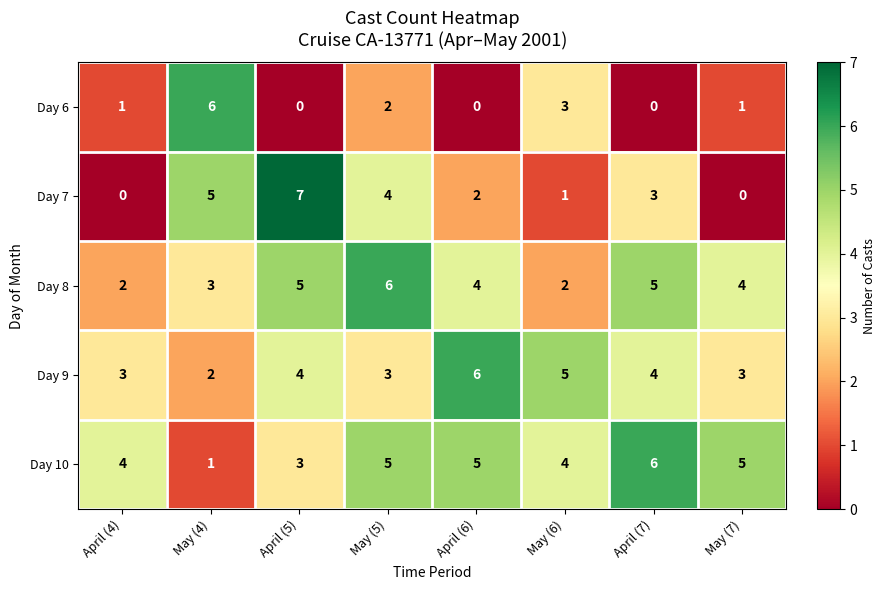

How many series are shown in this chart?

5